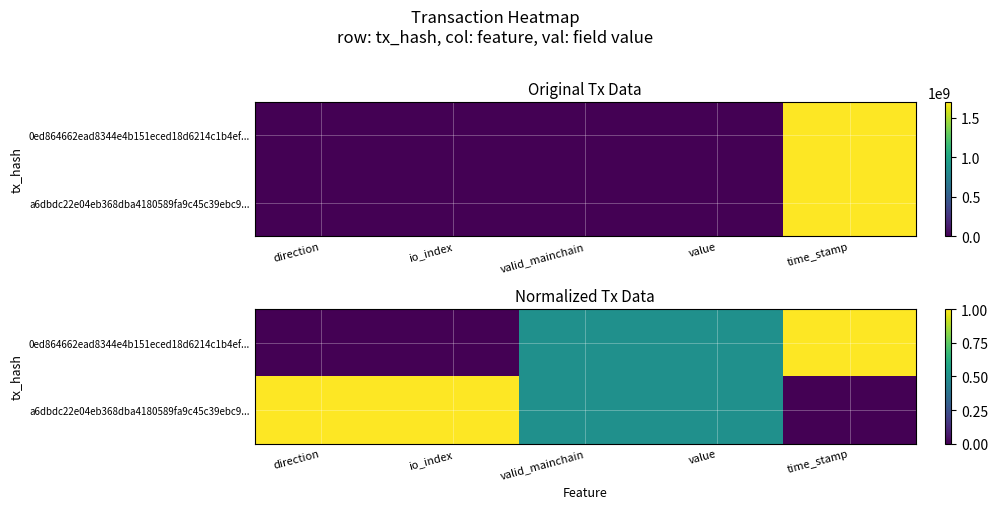

What is the average value of the 0ed864662ead8344e4b151eced18d6214c1b4ef... series?

0.4